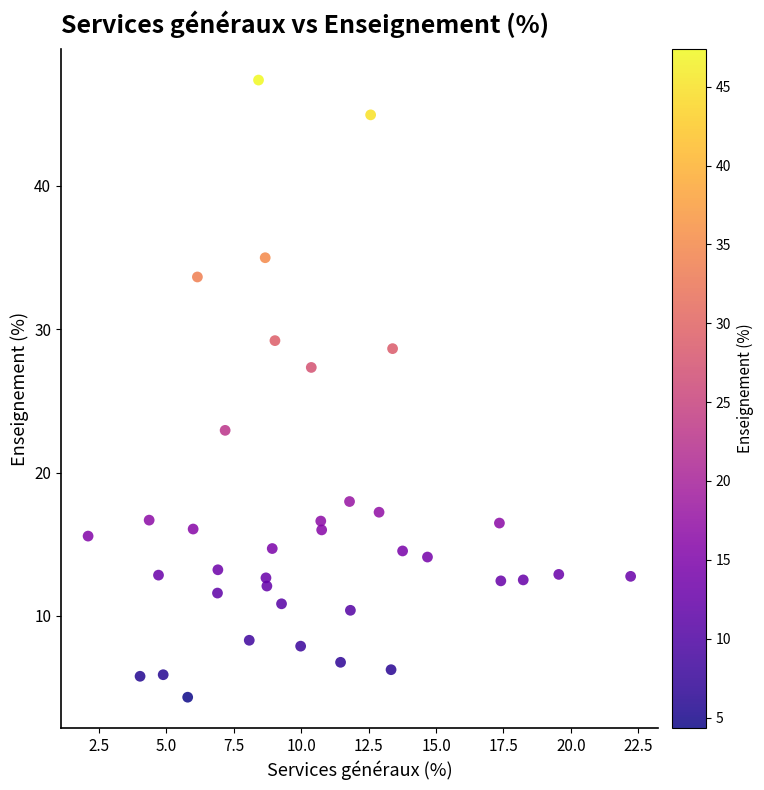

What is the range of X values (max minus min)?

20.1